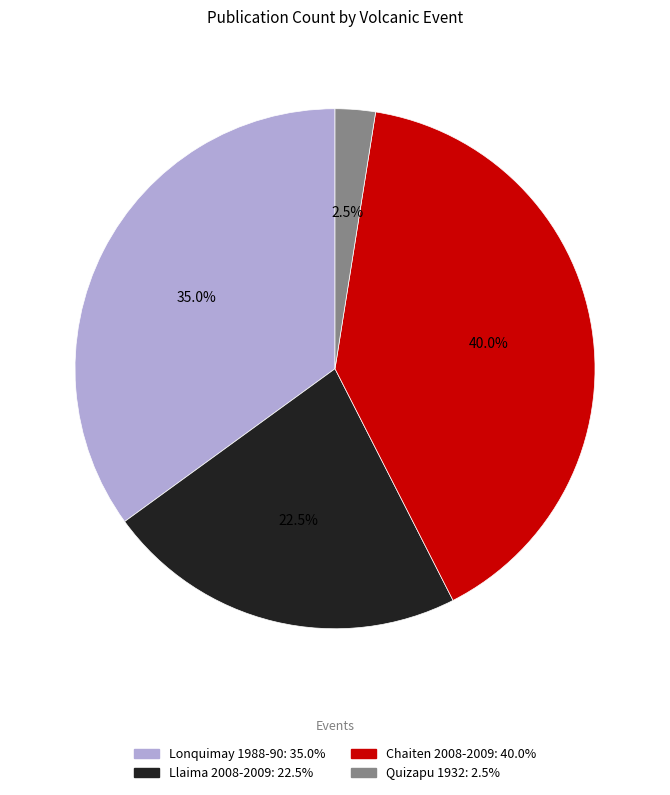

What percentage do Chaiten 2008-2009 and Llaima 2008-2009 together represent?

62.5%